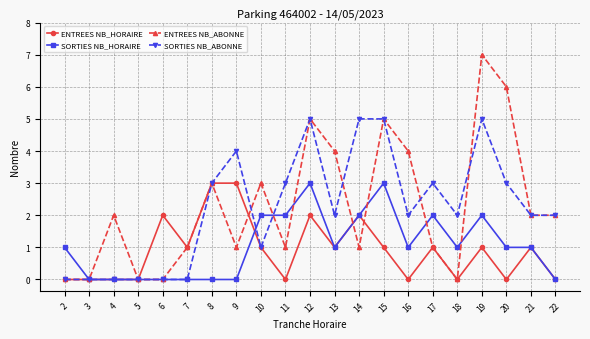

At 9, list the series in order from smallest to largest.

SORTIES NB_HORAIRE, ENTREES NB_ABONNE, ENTREES NB_HORAIRE, SORTIES NB_ABONNE